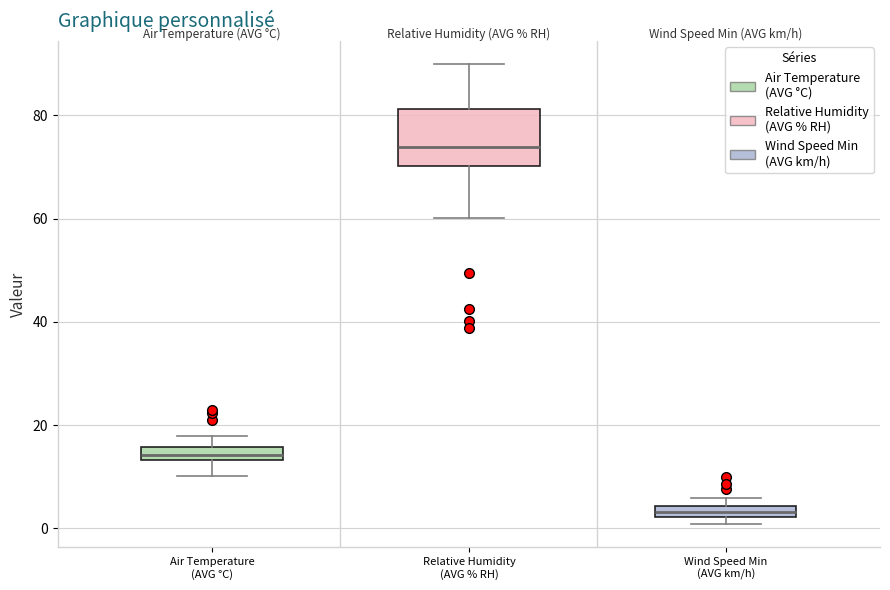

Which box has the highest median line?

Relative Humidity (AVG % RH)